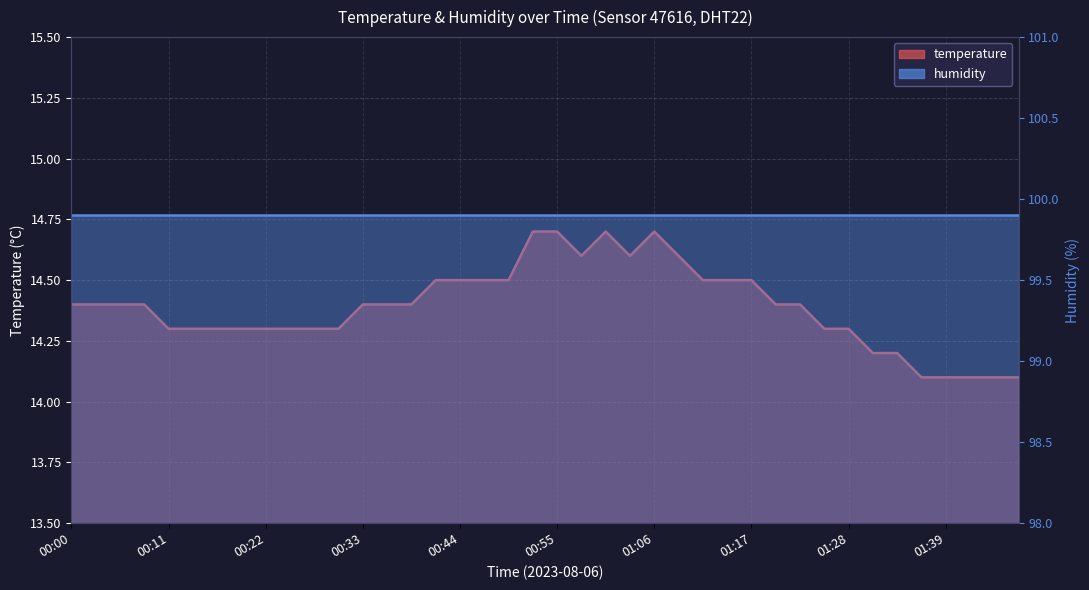

Rank the categories by value from highest to lowest.

00:52, 00:55, 01:00, 01:06, 00:58, 01:03, 01:09, 00:41, 00:44, 00:47, 00:49, 01:11, 01:14, 01:17, 00:00, 00:03, 00:05, 00:08, 00:33, 00:36, 00:38, 01:20, 01:23, 00:11, 00:14, 00:16, 00:19, 00:22, 00:25, 00:27, 00:30, 01:25, 01:28, 01:31, 01:34, 01:37, 01:39, 01:42, 01:45, 01:47